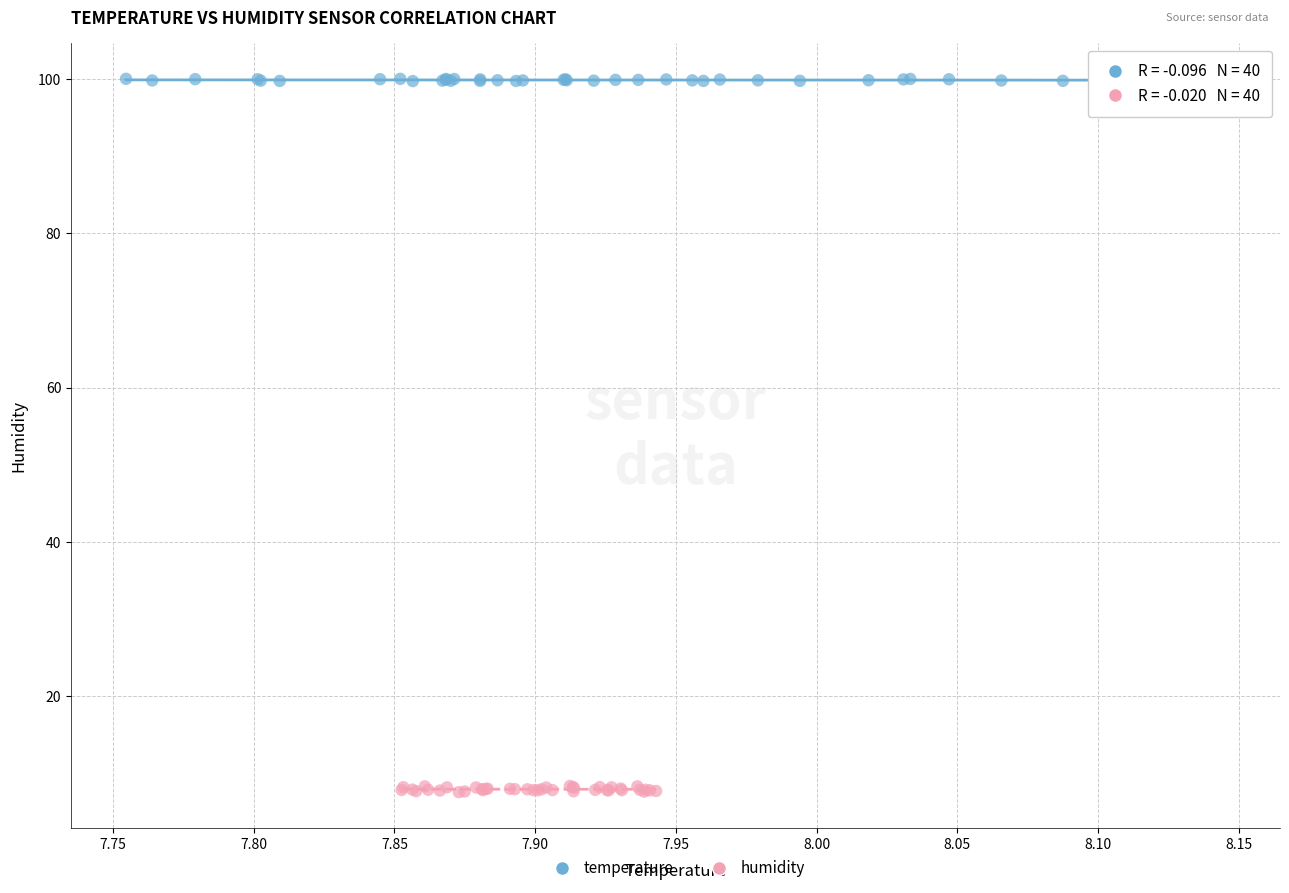

Which series reaches the minimum Y coordinate?

humidity